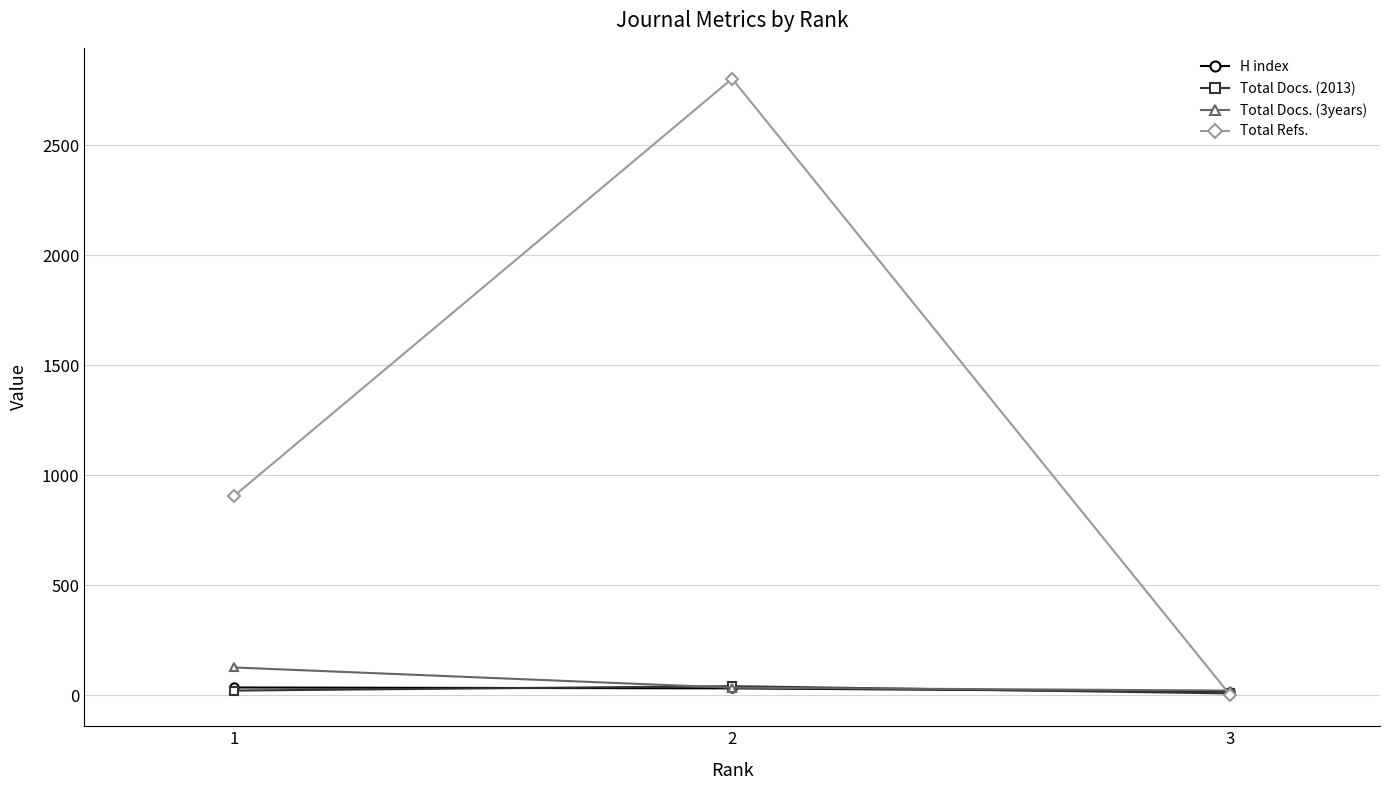

True or false: H index has a value of 32 at 2.

True